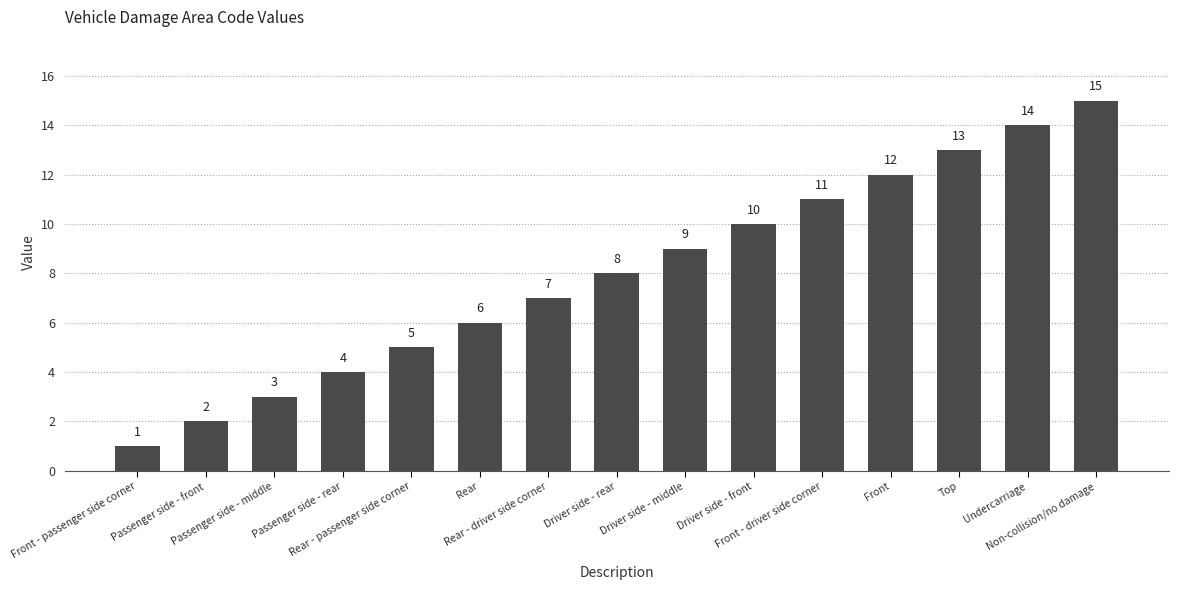

What is the change in value from Rear - passenger side corner to Non-collision/no damage?

+10